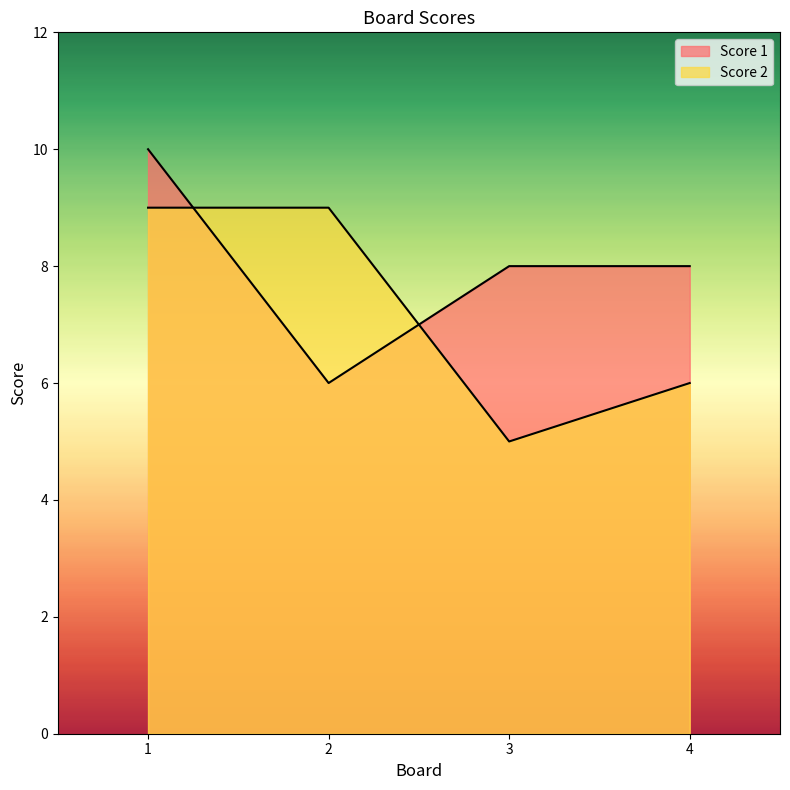

What is the difference between the second highest and second lowest values in the Score 2 series?

3